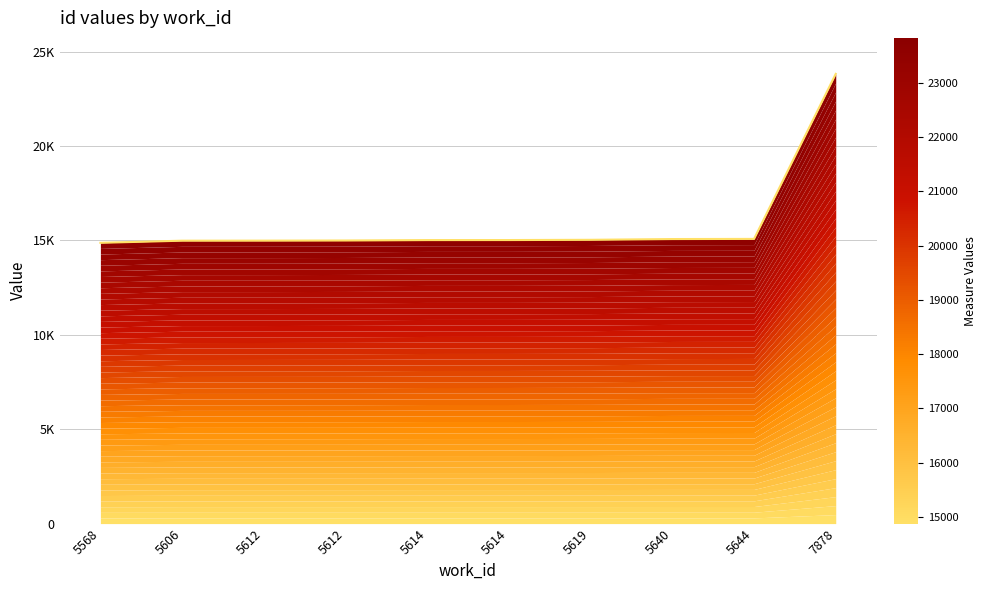

True or false: the data has more than 2 interior local peaks.

False